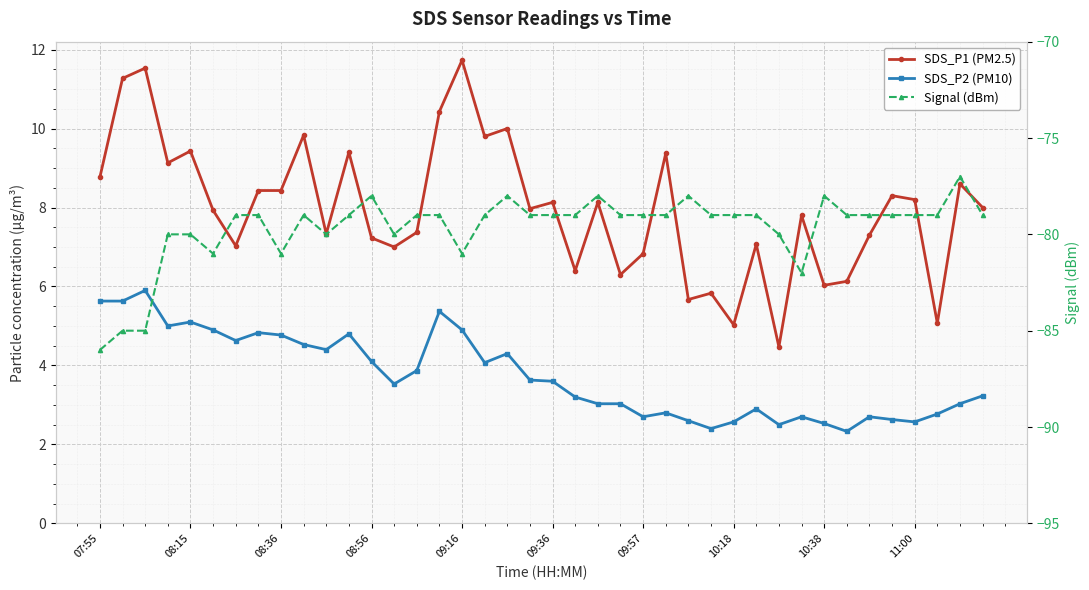

Is it true that SDS_P1 (PM2.5) equals 2.1 at 07:55?

False